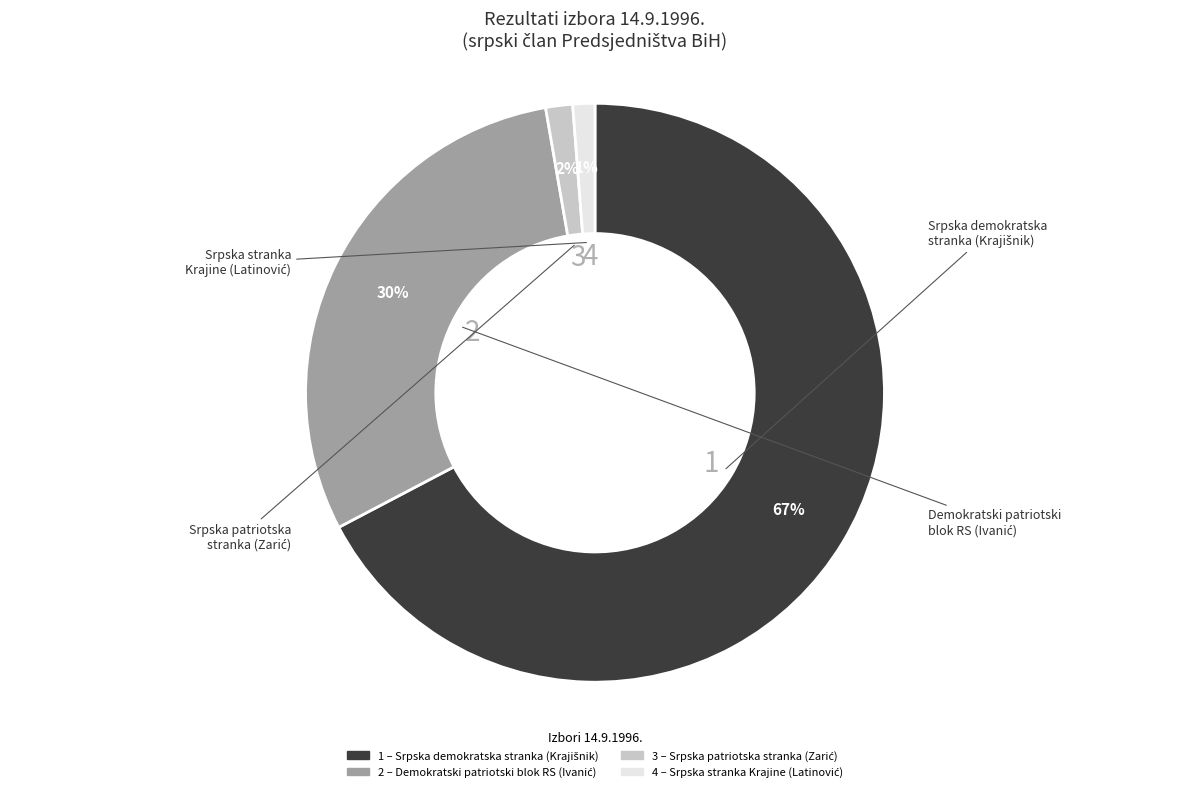

To the nearest percent, what is the difference between the largest and smallest slice percentages?

66%